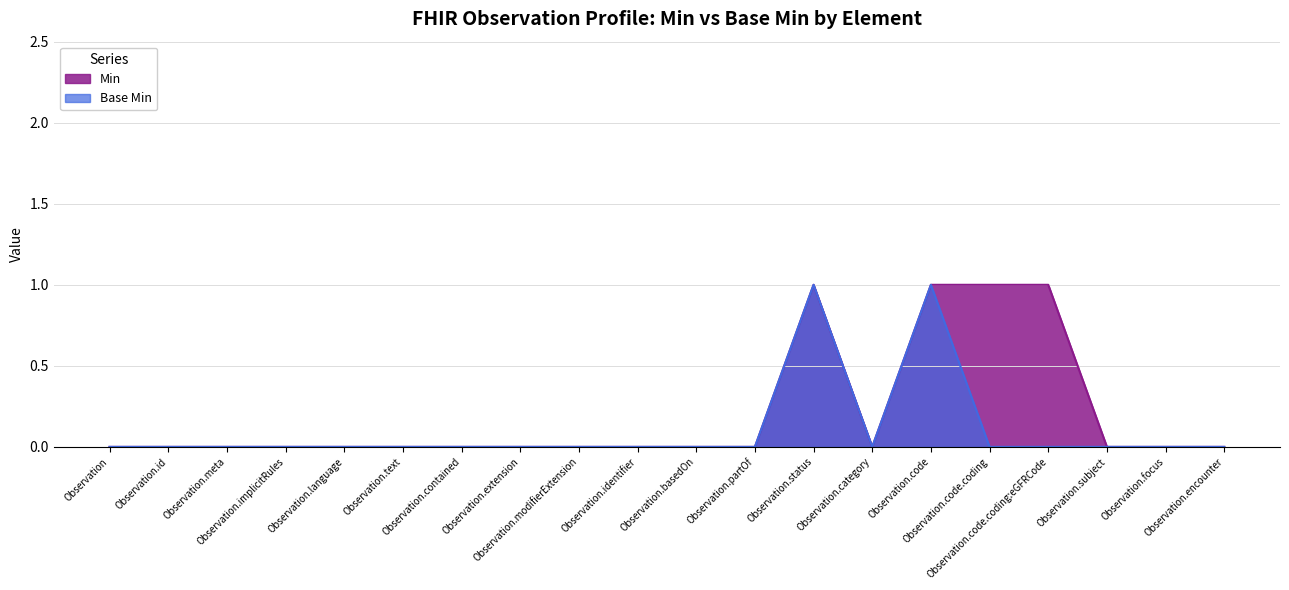

What is the label of the 2nd point from the right?

Observation.focus